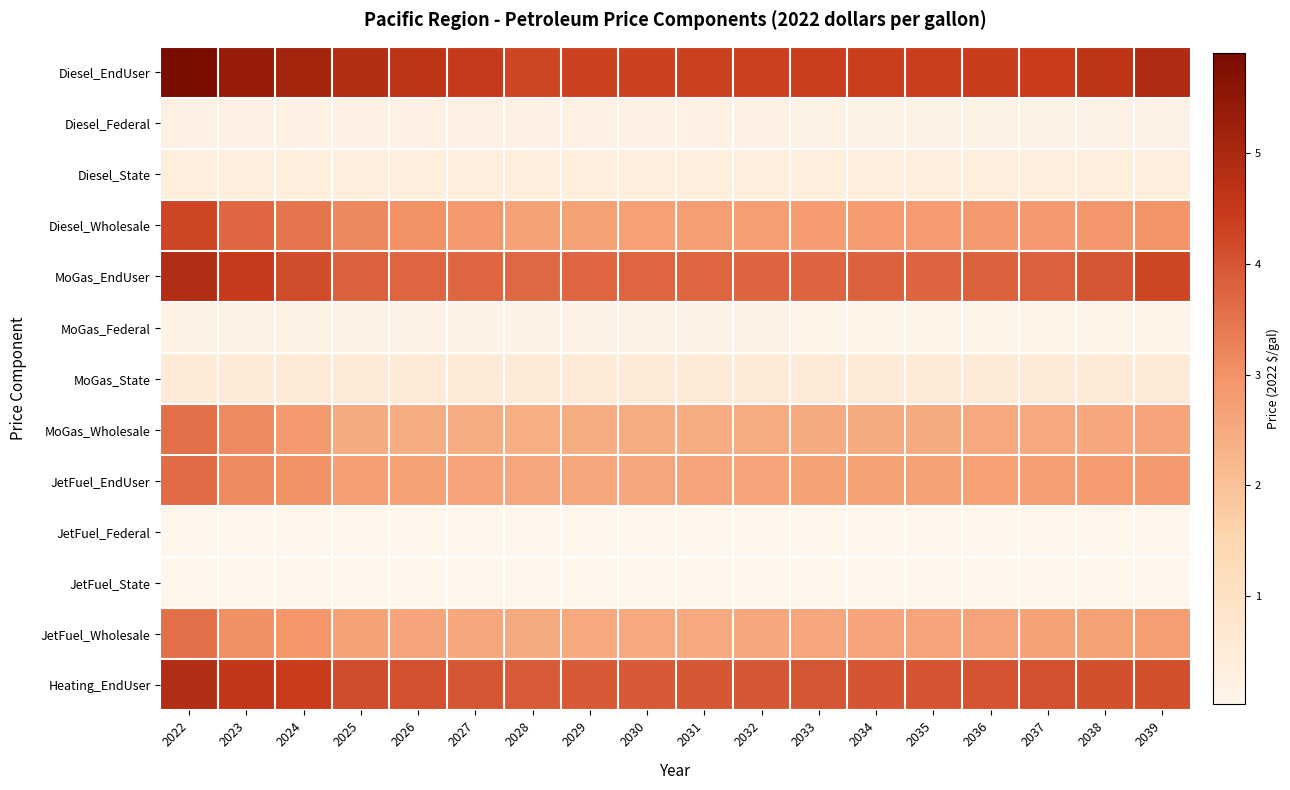

Which series has the largest total across all categories?

Diesel_EndUser